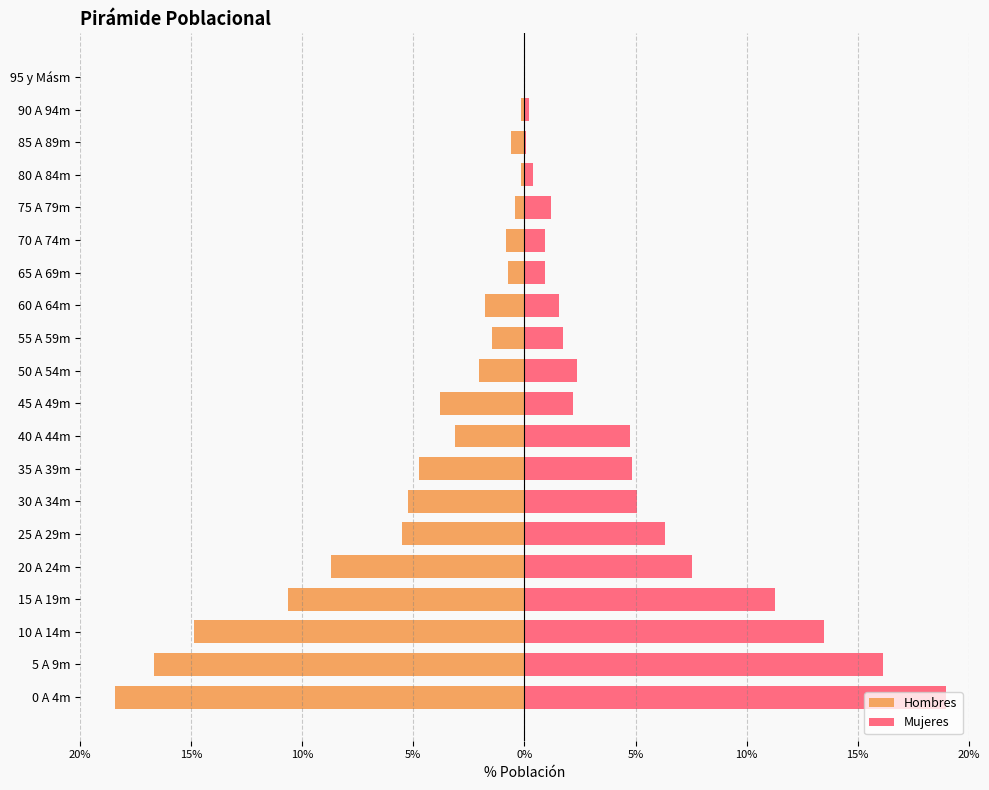

How many data points in Mujeres are above 2?

11